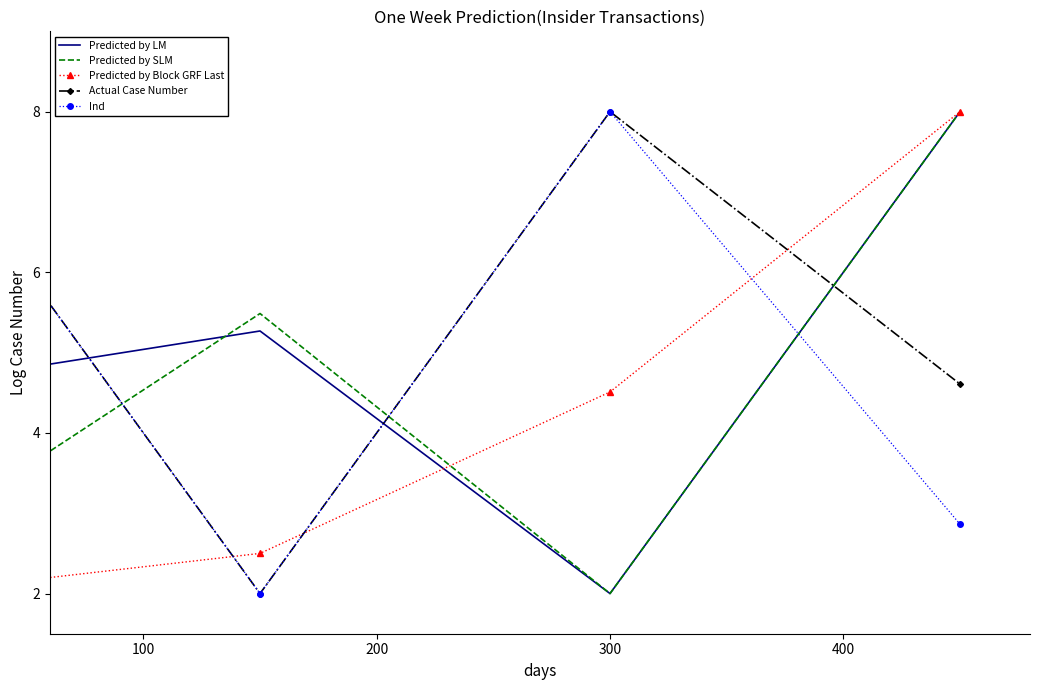

What is the smallest value displayed?

2.0